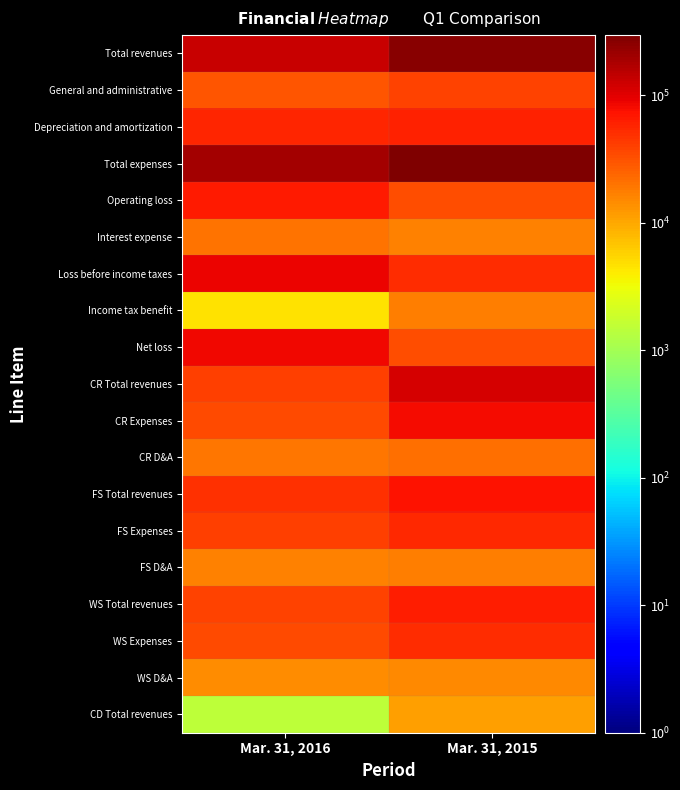

What is the total value across all series at Mar. 31, 2016?

968377